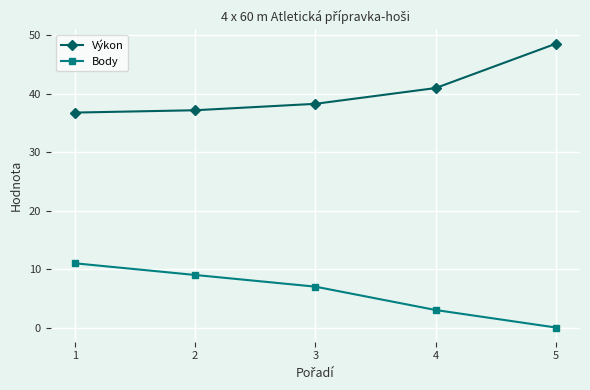

What is the sum of all Body values?

30.0